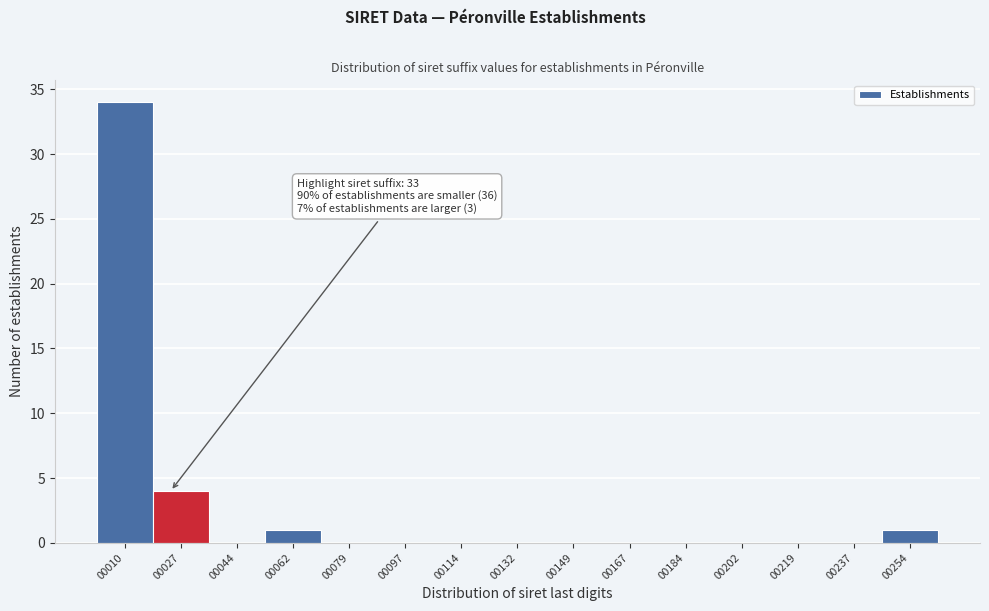

Reading left to right, what are all the values shown in this chart?

00010=34	00027=4	00044=0	00062=1	00079=0	00097=0	00114=0	00132=0	00149=0	00167=0	00184=0	00202=0	00219=0	00237=0	00254=1